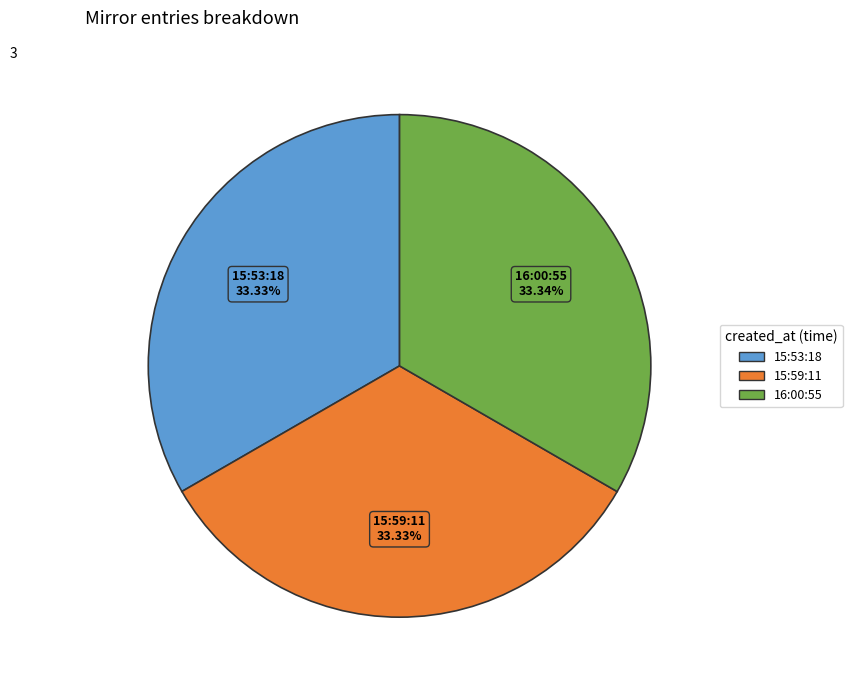

Is there any slice that represents more than half of the pie?

No